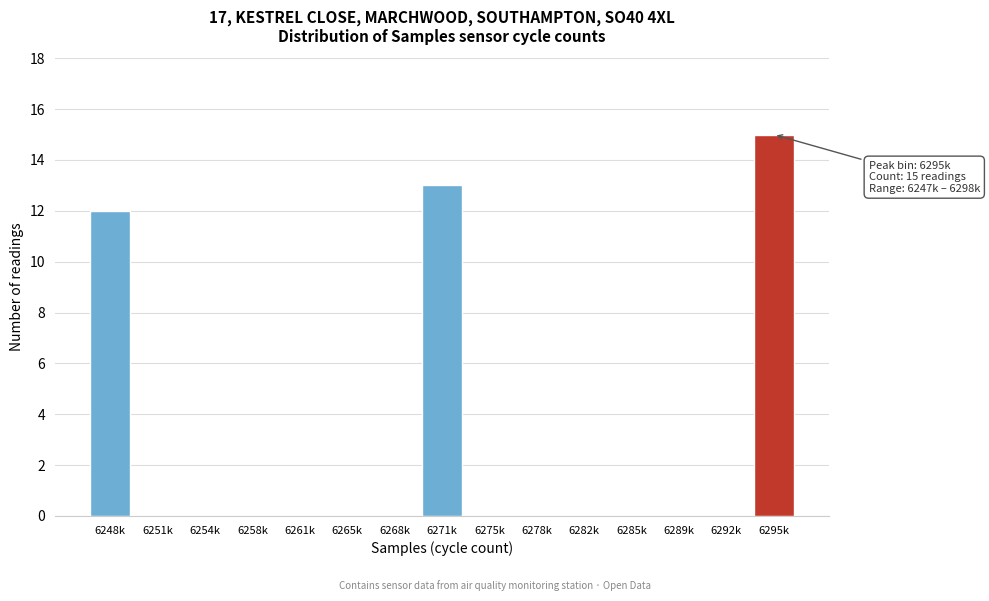

Reading right to left, extract all data points from this chart.

6295k=15	6292k=0	6289k=0	6285k=0	6282k=0	6278k=0	6275k=0	6271k=13	6268k=0	6265k=0	6261k=0	6258k=0	6254k=0	6251k=0	6248k=12